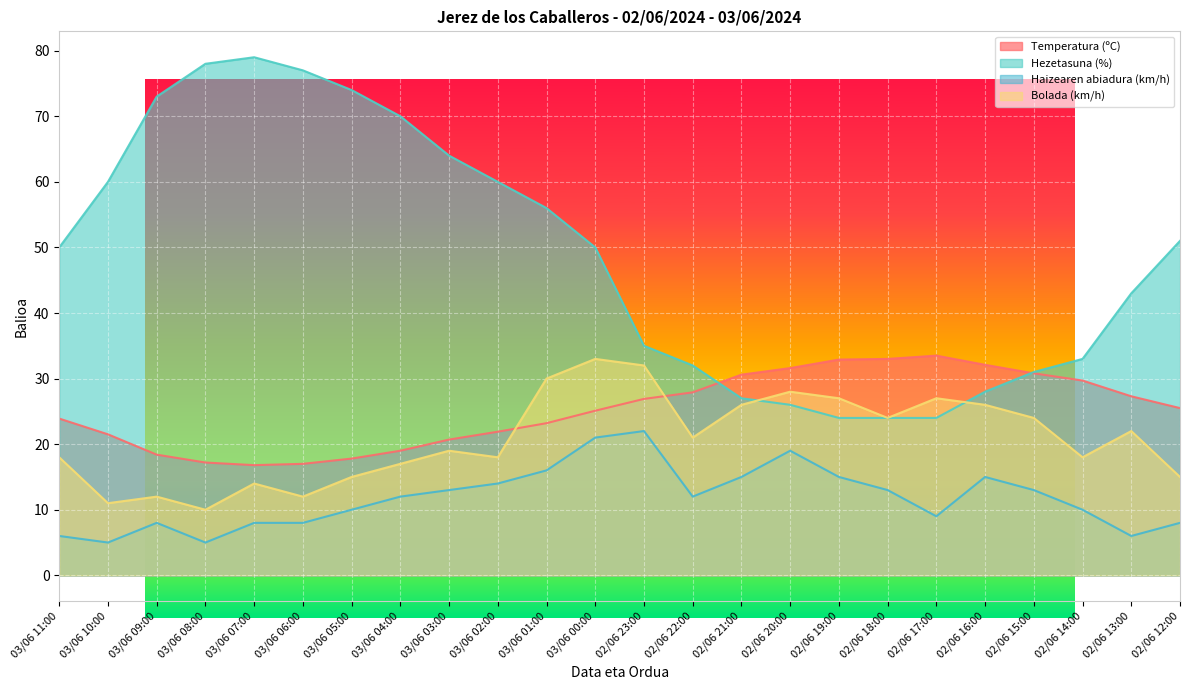

What is the sum of all Hezetasuna (%) values?

1169.0